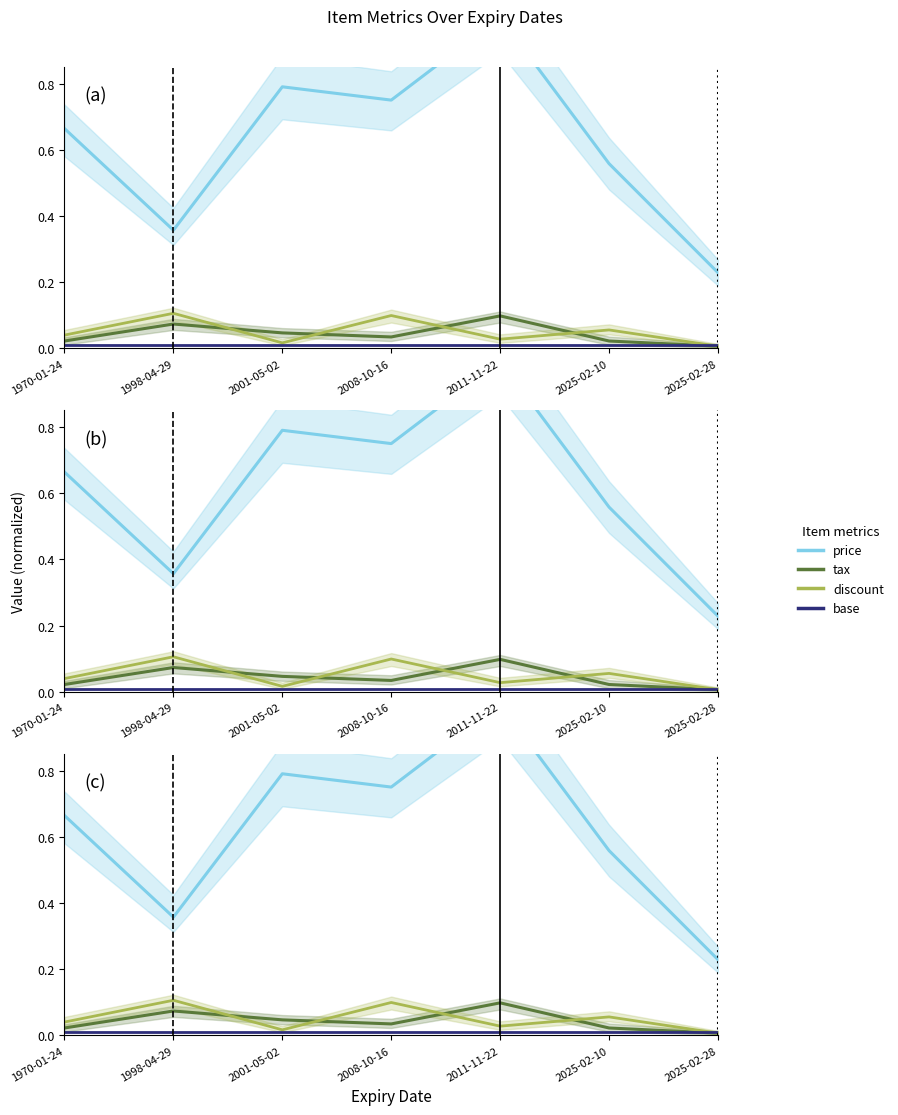

Is it true that price equals 1.7 at 2011-11-22?

False